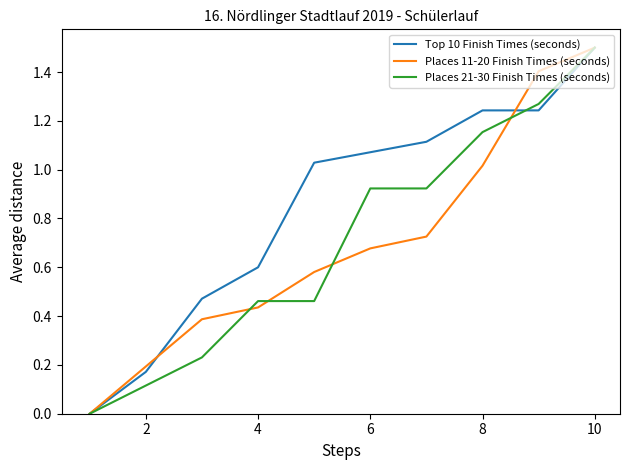

What is the maximum value shown in the chart?

1.5